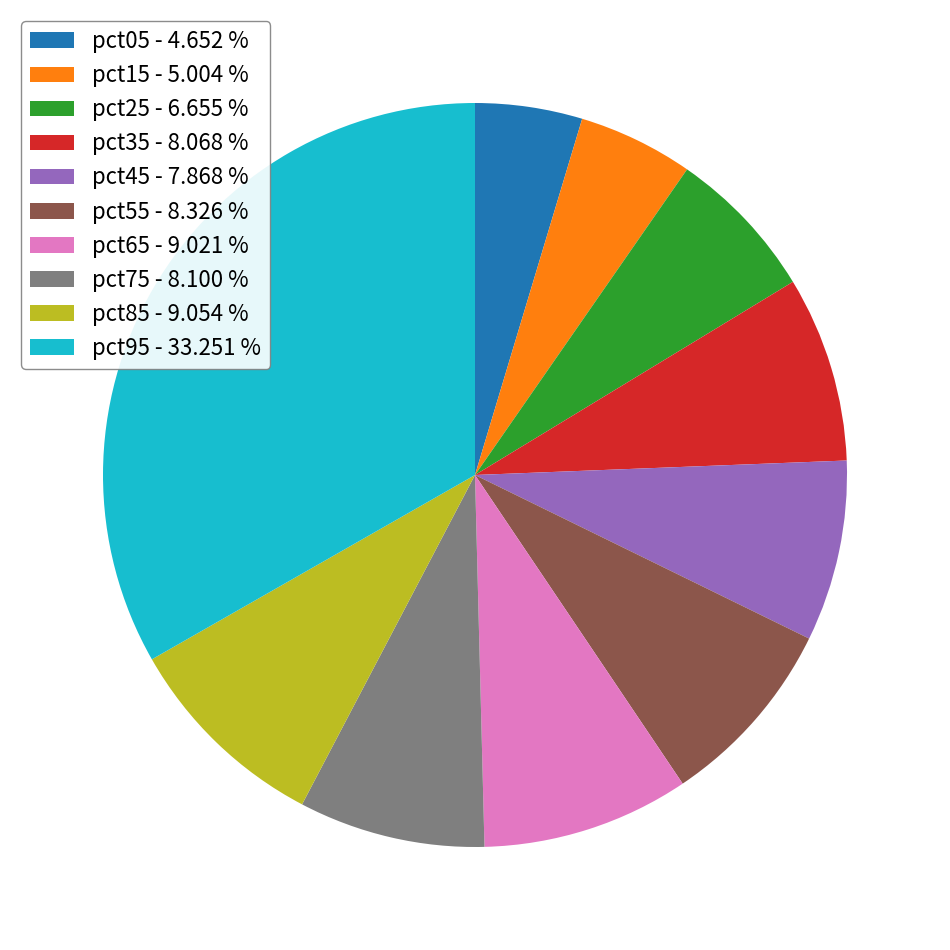

Do pct85 - 9.054 % and pct55 - 8.326 % together represent more than half of the pie?

No